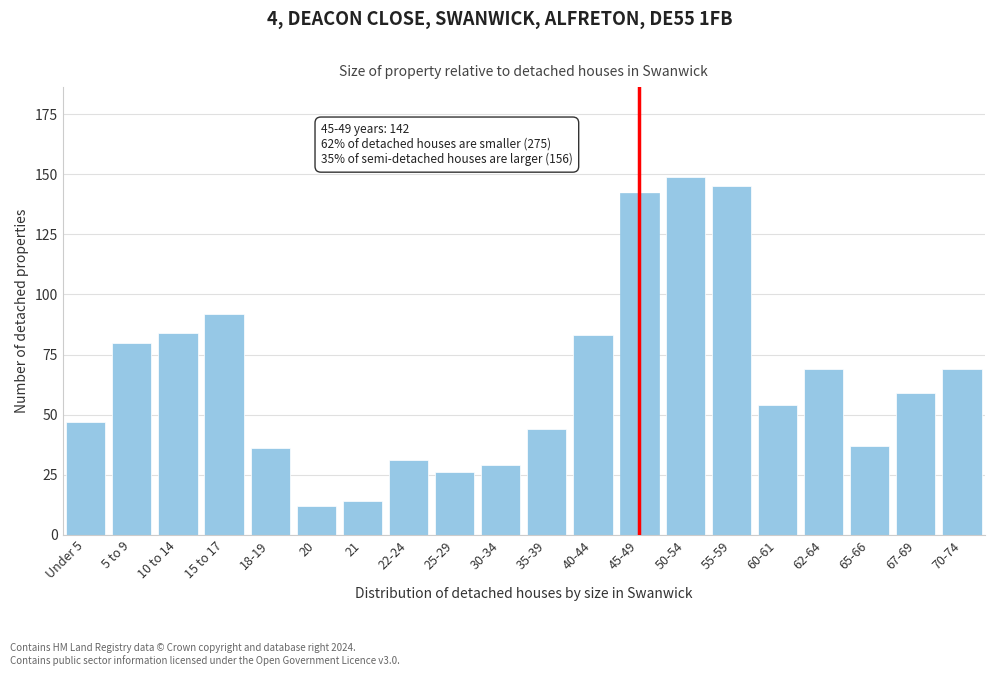

Reading left to right, extract all data points from this chart.

47	80	84	92	36	12	14	31	26	29	44	83	142	149	145	54	69	37	59	69